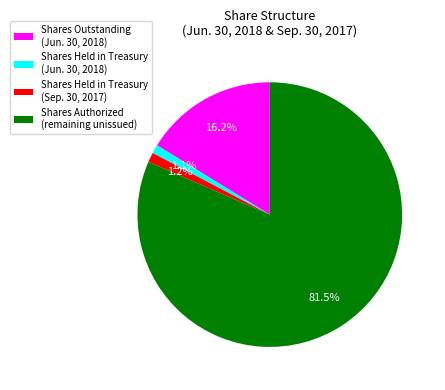

What is the largest slice in the pie chart?

Shares Authorized (remaining unissued)